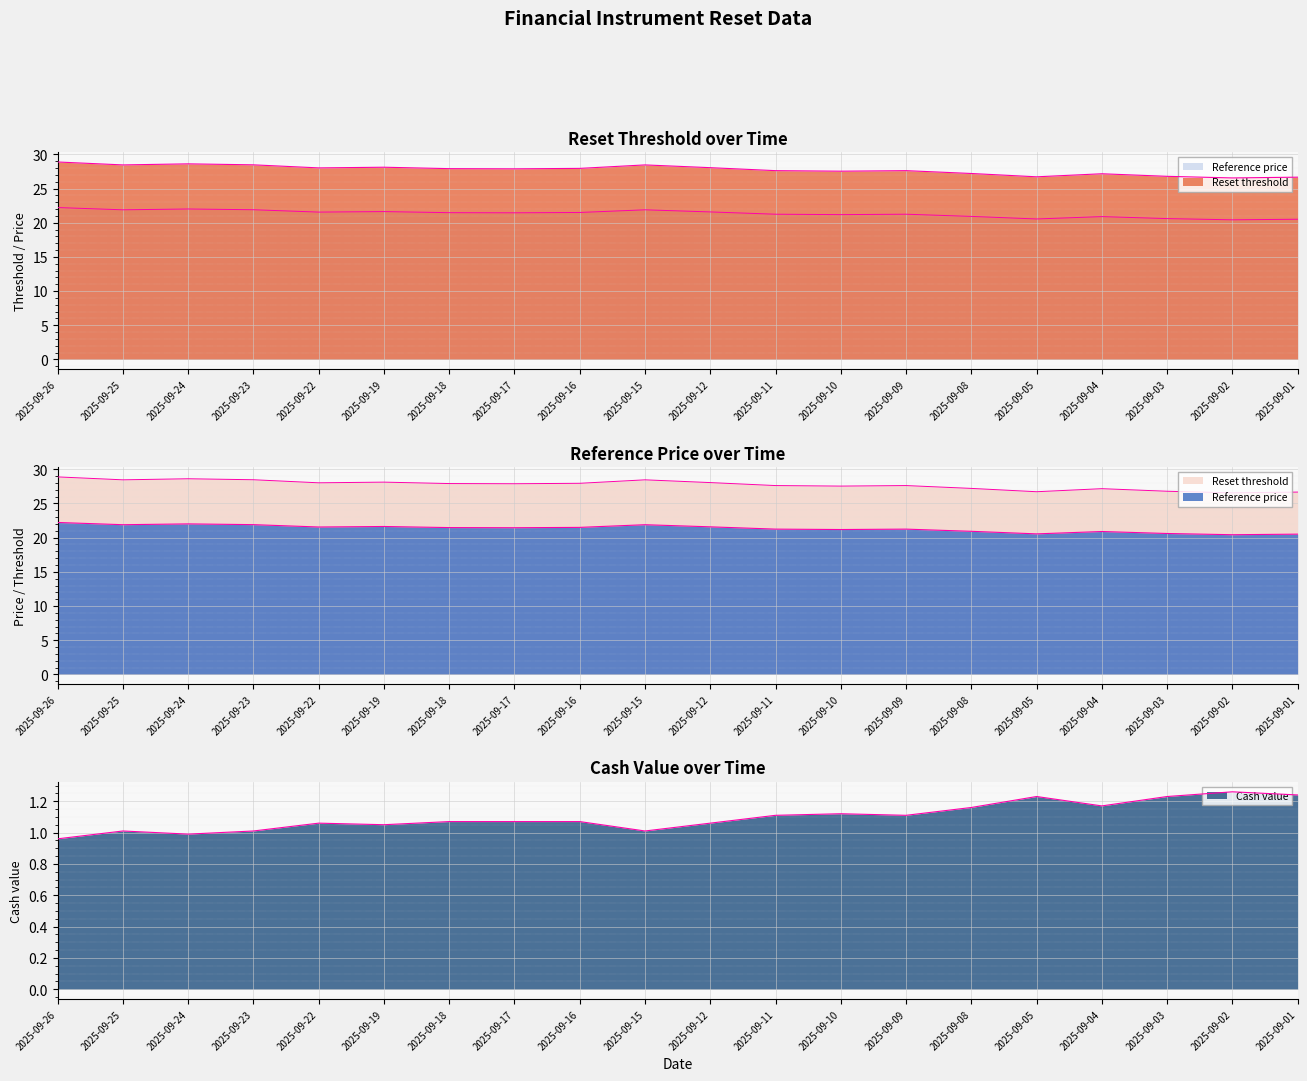

How many lines are shown in the chart?

3